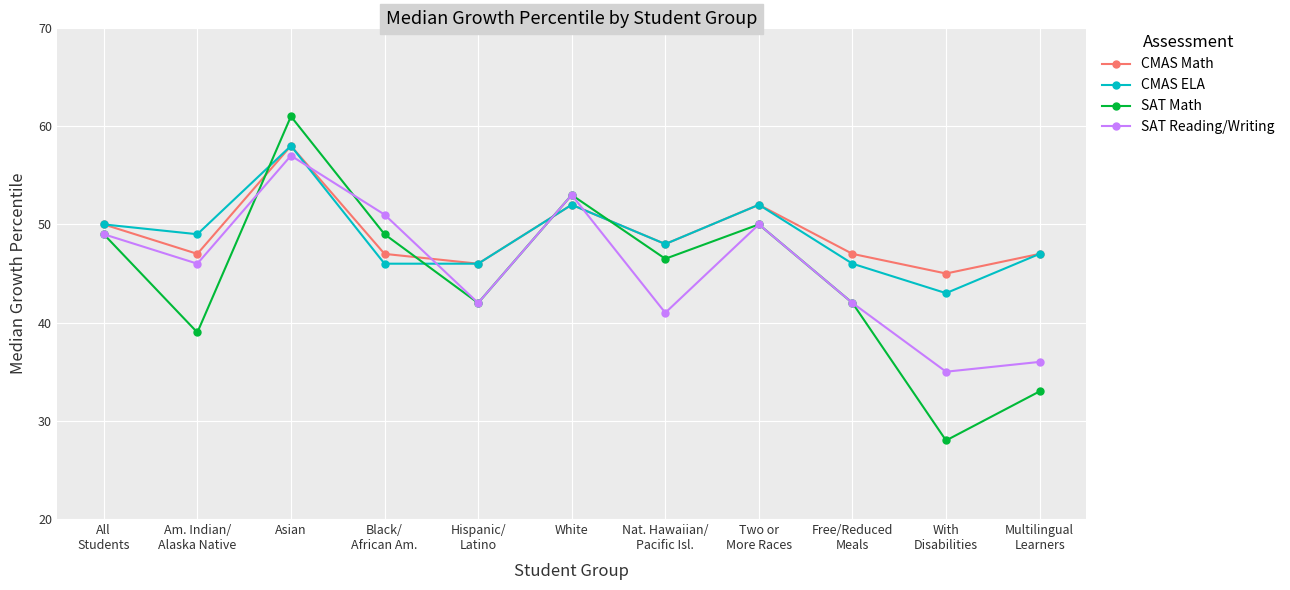

Which series has the widest spread of values?

SAT Math